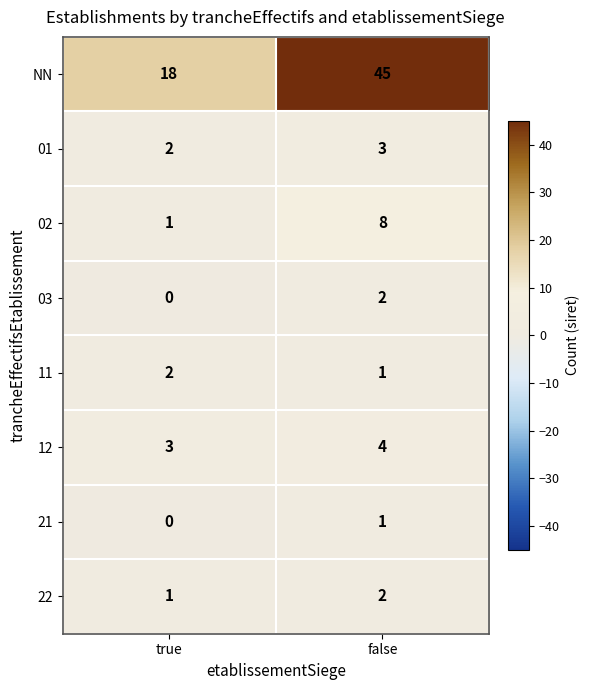

Reading left to right, transcribe all the data shown in this chart.

NN: 18	45
01: 2	3
02: 1	8
03: 0	2
11: 2	1
12: 3	4
21: 0	1
22: 1	2